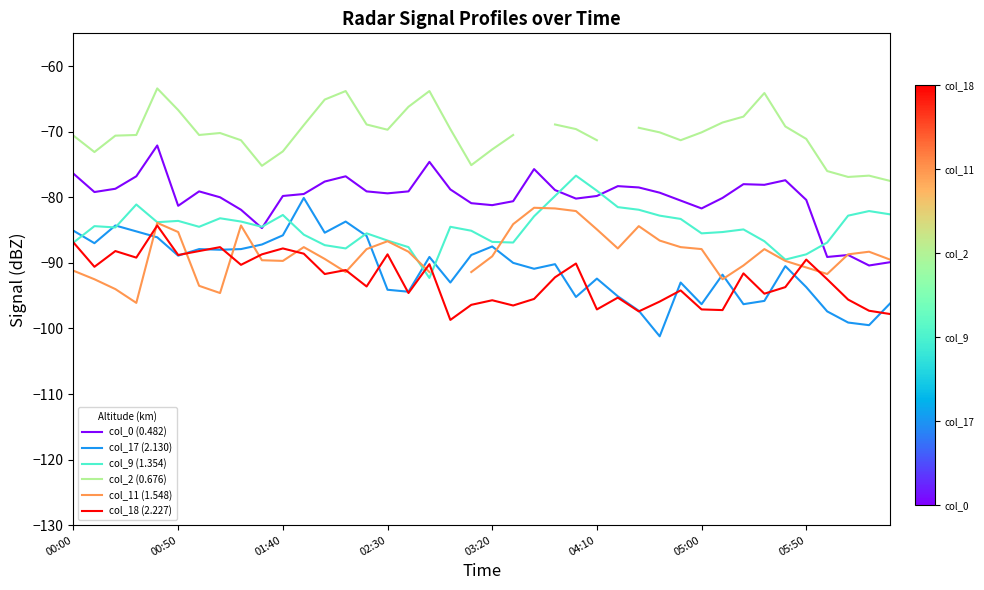

What is the approximate value of col_11 (1.548) at 32?

-90.4